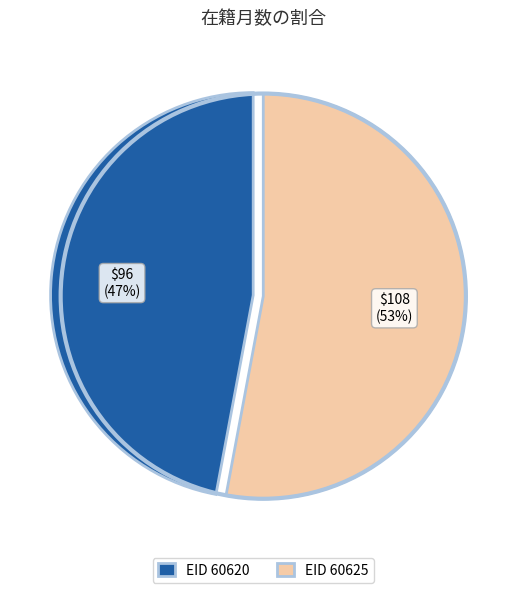

How many segments does this pie chart have?

2